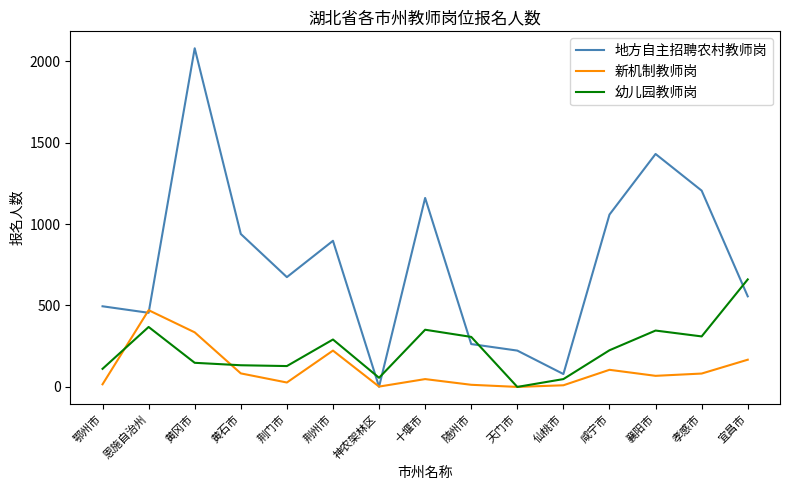

How many categories are shown in the chart?

15